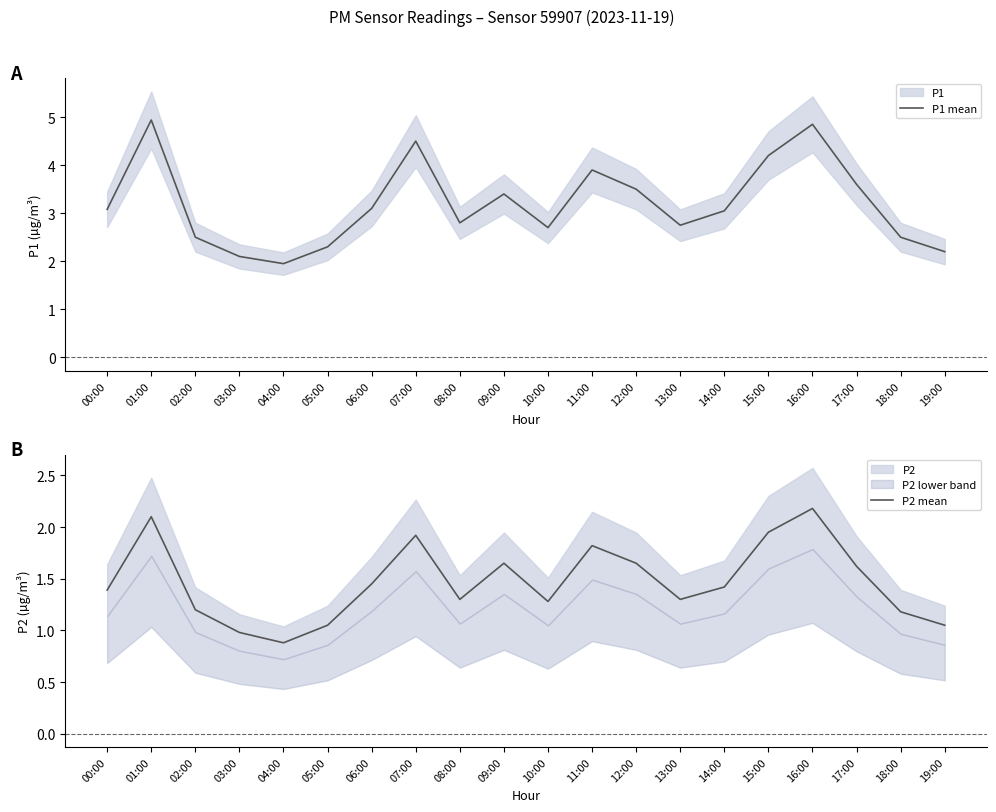

List the labels in order of P2 mean value, largest first.

16:00, 01:00, 15:00, 07:00, 11:00, 09:00, 12:00, 17:00, 06:00, 14:00, 00:00, 08:00, 13:00, 10:00, 02:00, 18:00, 05:00, 19:00, 03:00, 04:00